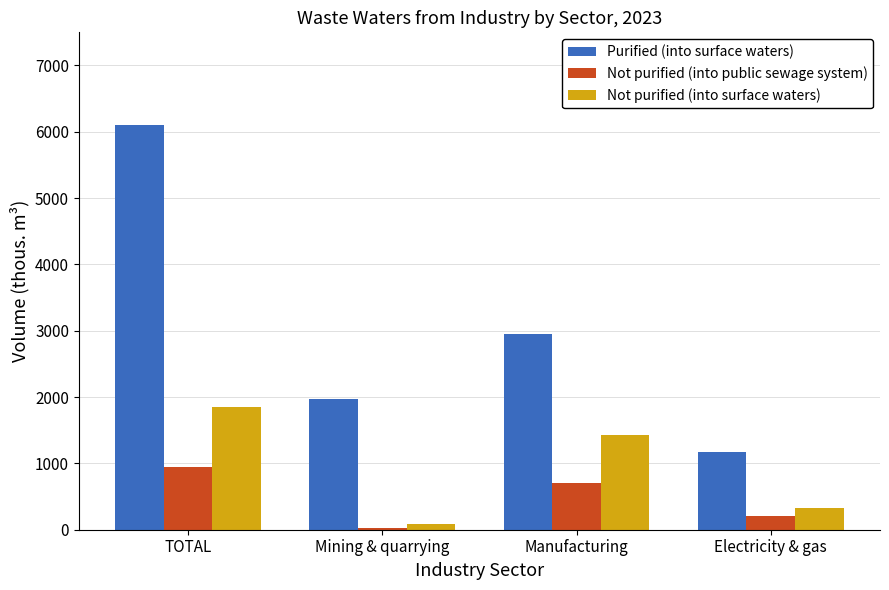

Rank the categories by Purified (into surface waters) value from lowest to highest.

Electricity & gas, Mining & quarrying, Manufacturing, TOTAL